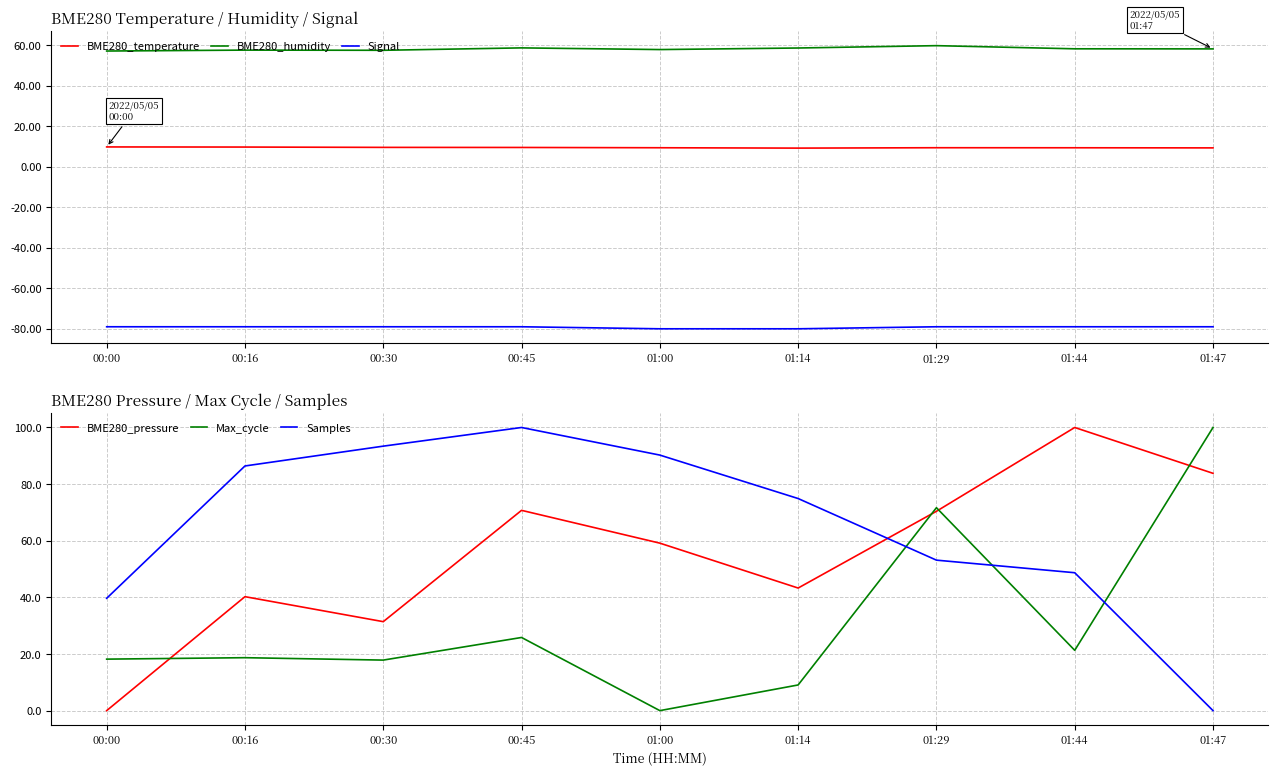

What is the difference between the BME280_humidity values at 01:00 and 01:14?

0.8